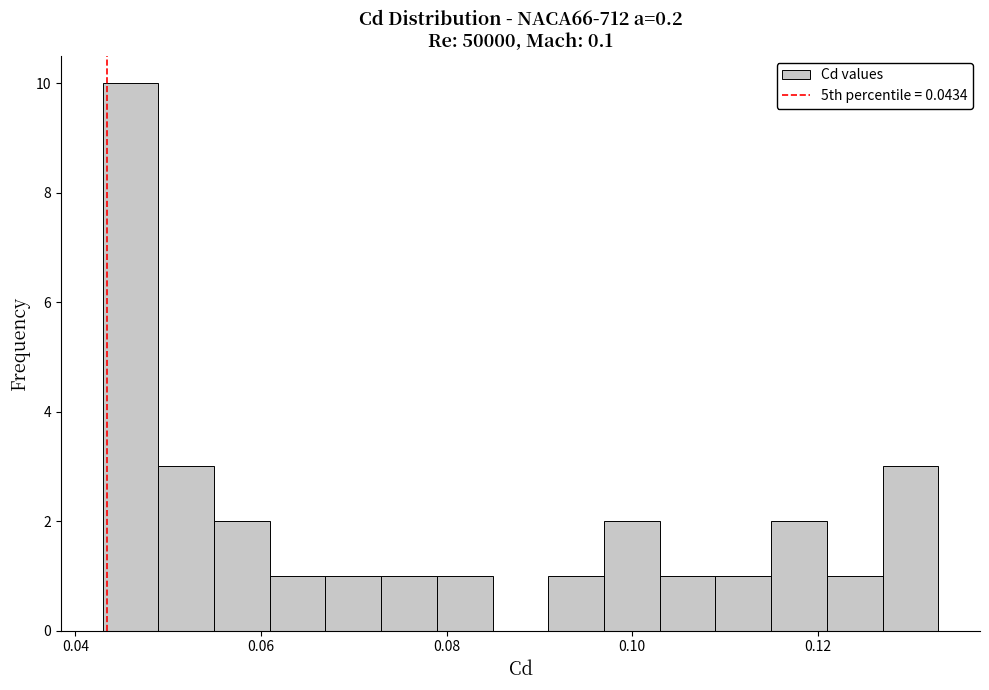

Read against the x-axis, roughly where is the centre of the tallest bar?

0.046